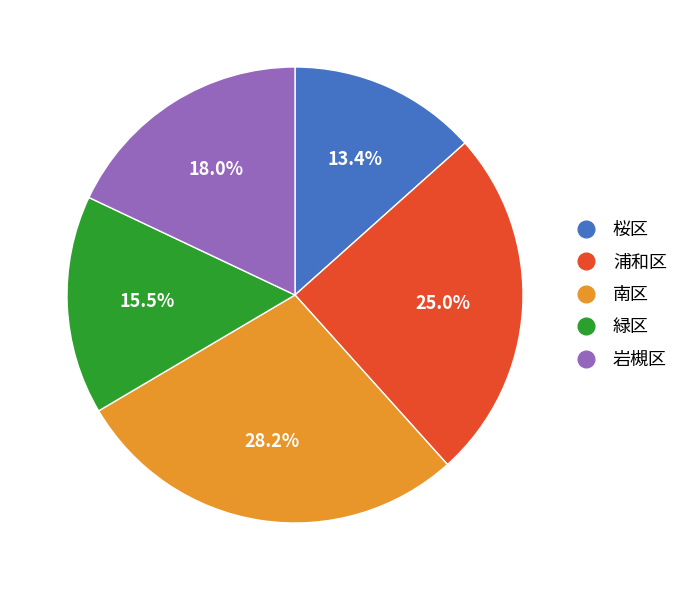

Rank the categories by value from lowest to highest.

桜区, 緑区, 岩槻区, 浦和区, 南区